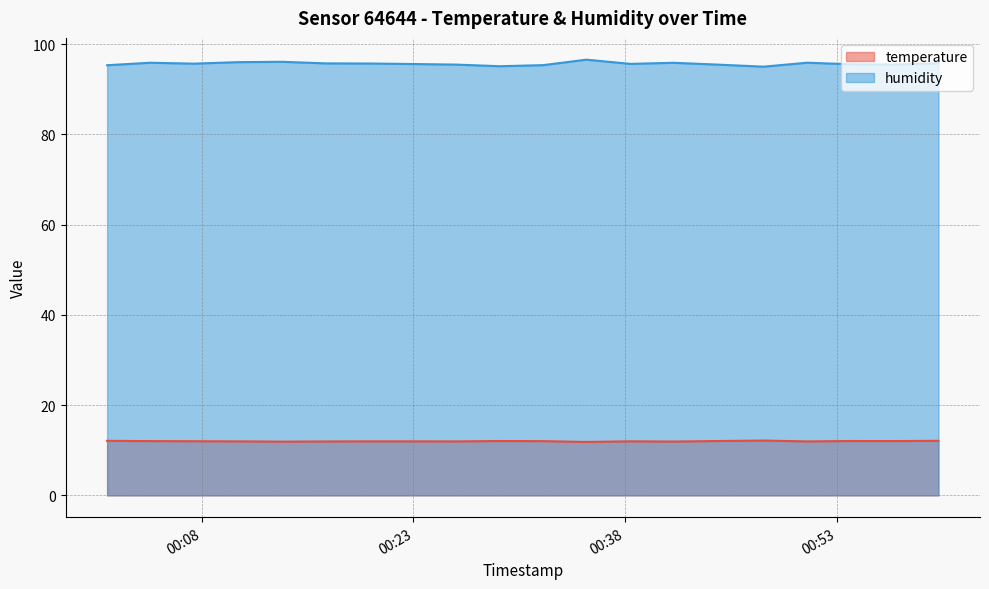

At how many categories does at least one series exceed 74?

20